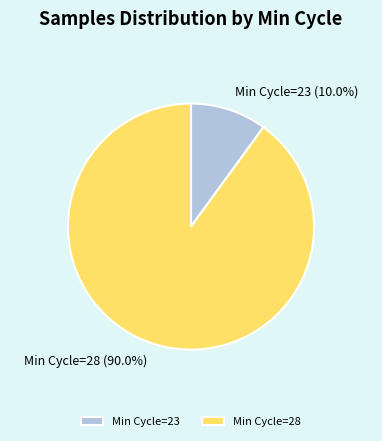

What is the smallest slice in the pie chart?

Min Cycle=23